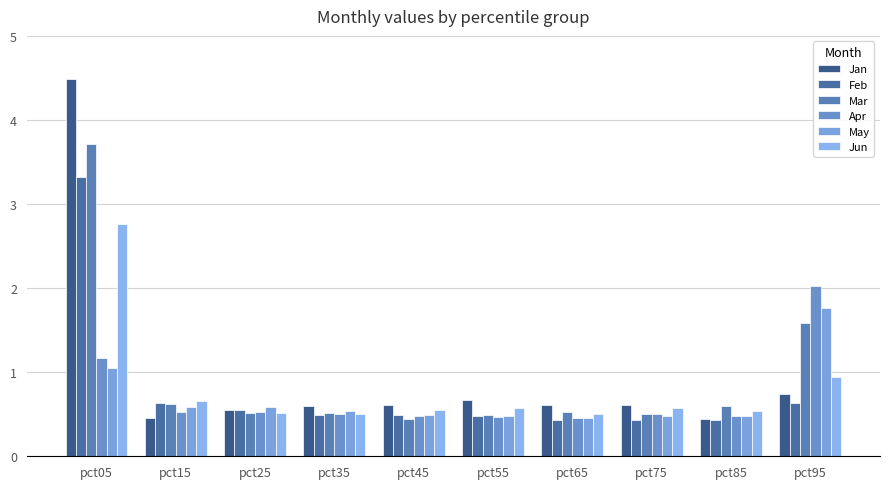

The value of Mar at pct45 is 0.7. True or false?

False